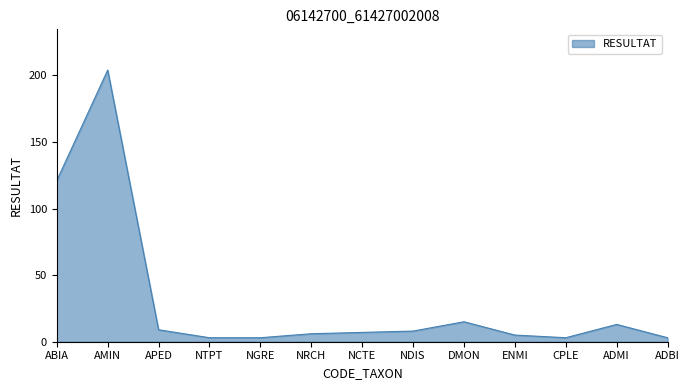

Reading left to right, transcribe all the data shown in this chart.

ABIA=121	AMIN=204	APED=9	NTPT=3	NGRE=3	NRCH=6	NCTE=7	NDIS=8	DMON=15	ENMI=5	CPLE=3	ADMI=13	ADBI=3